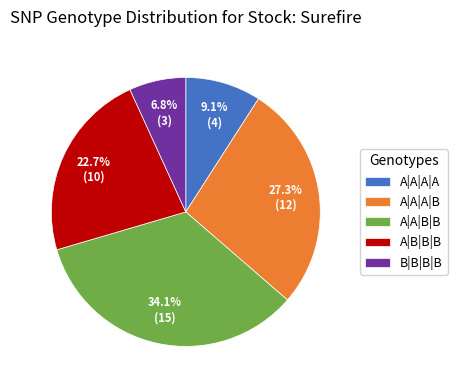

How many slices are in this pie chart?

5